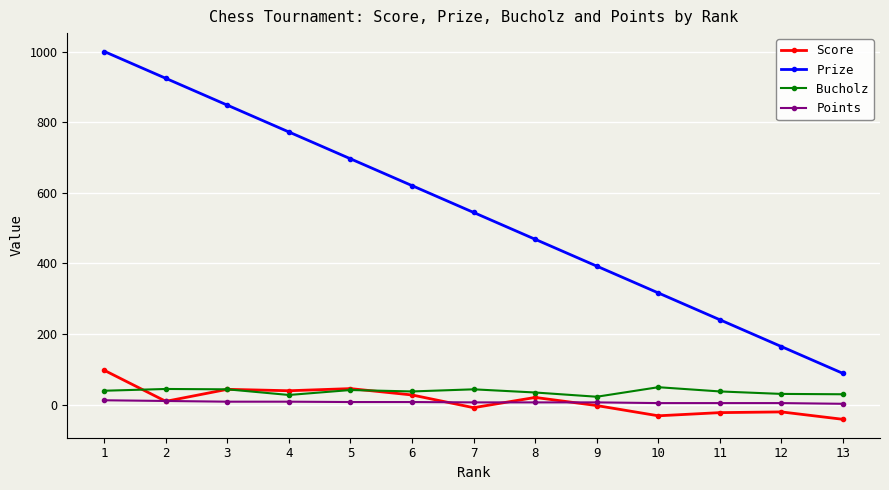

Between 4 and 6, which series saw the biggest shift?

Prize